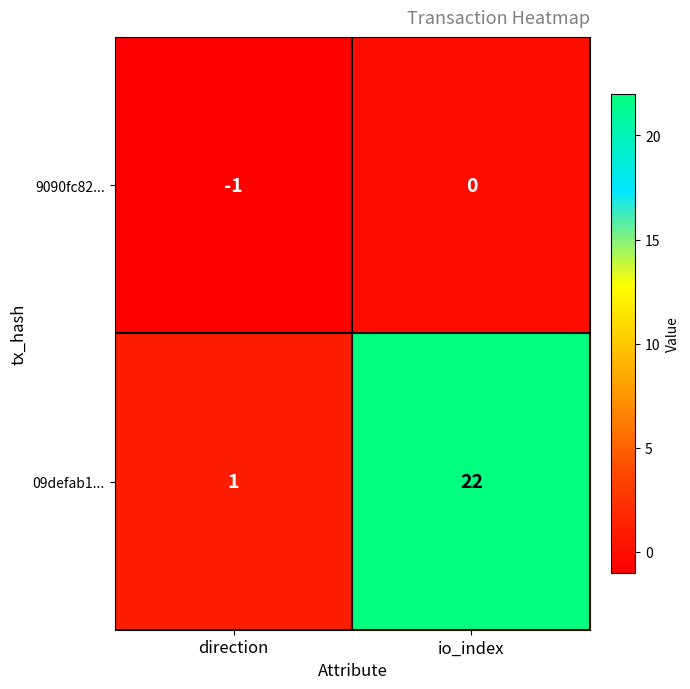

Rank the series by their average value, from highest to lowest.

09defab1..., 9090fc82...